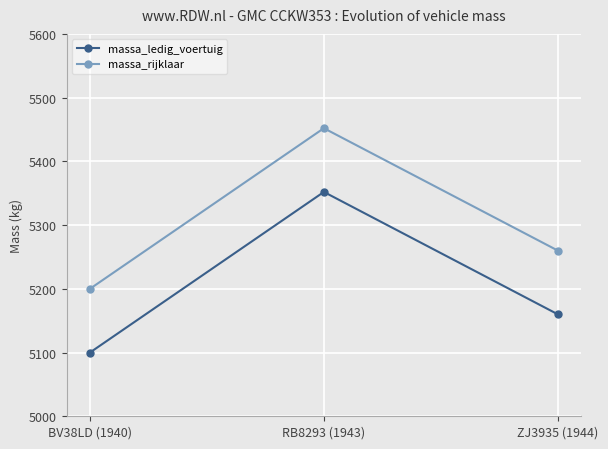

Count the number of data series in this chart.

2